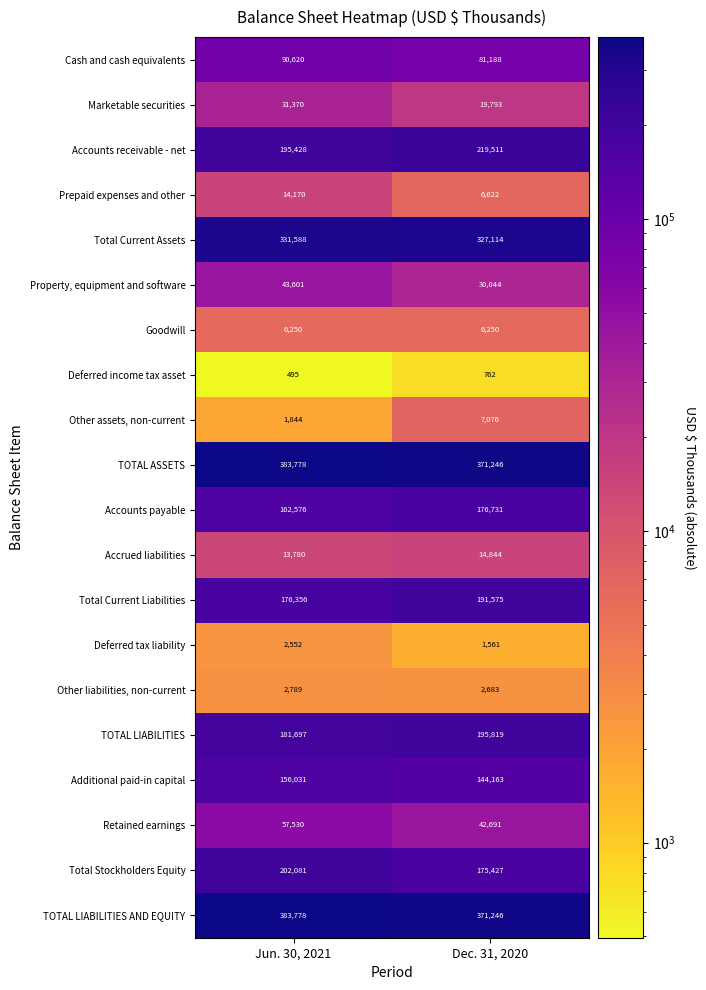

What is the total value across all series at Dec. 31, 2020?

2386346